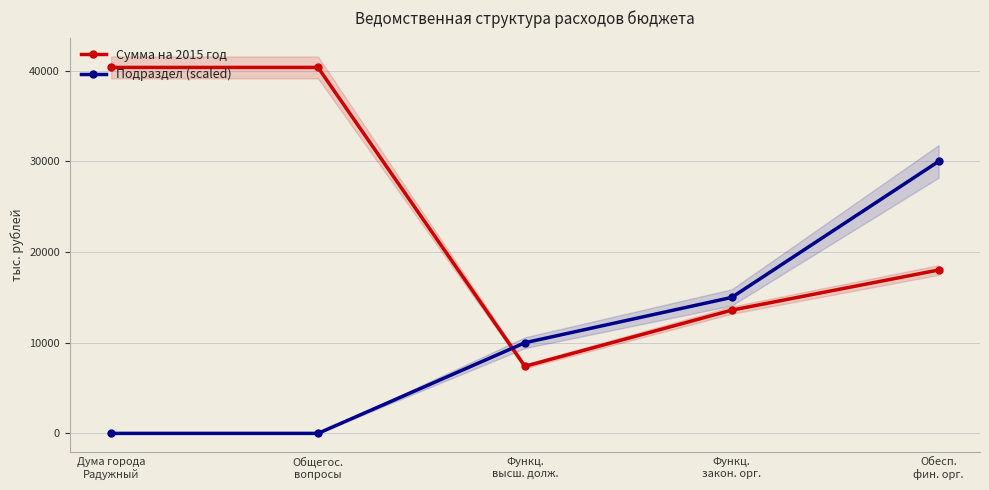

What is the lowest value of the Сумма на 2015 год series?

7401